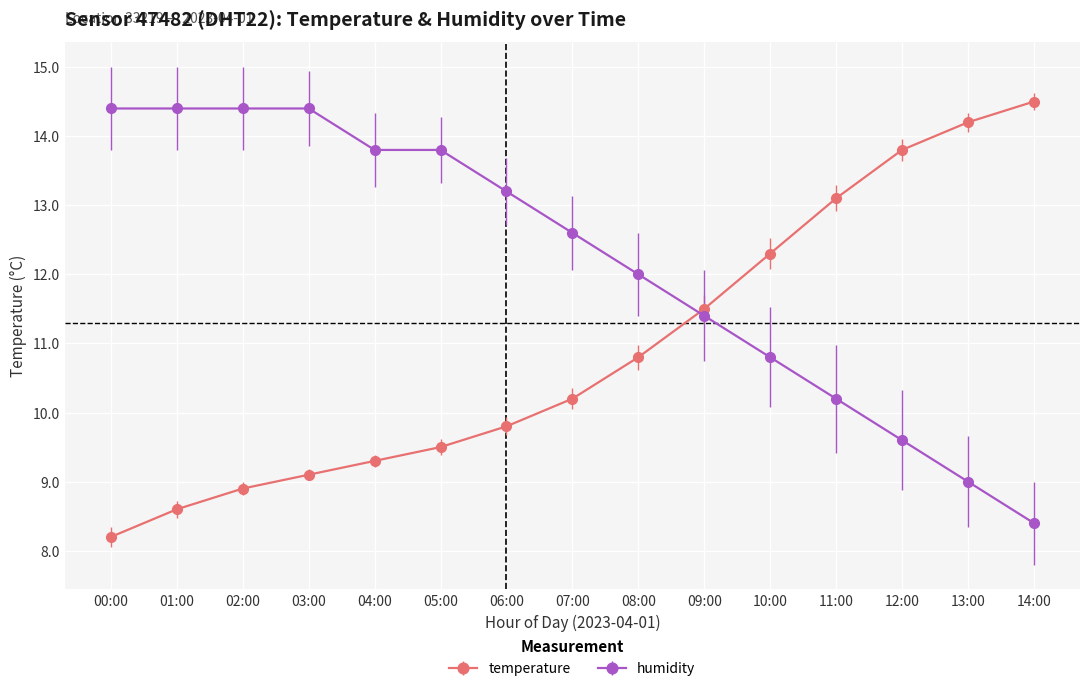

How many distinct data groups are displayed?

2